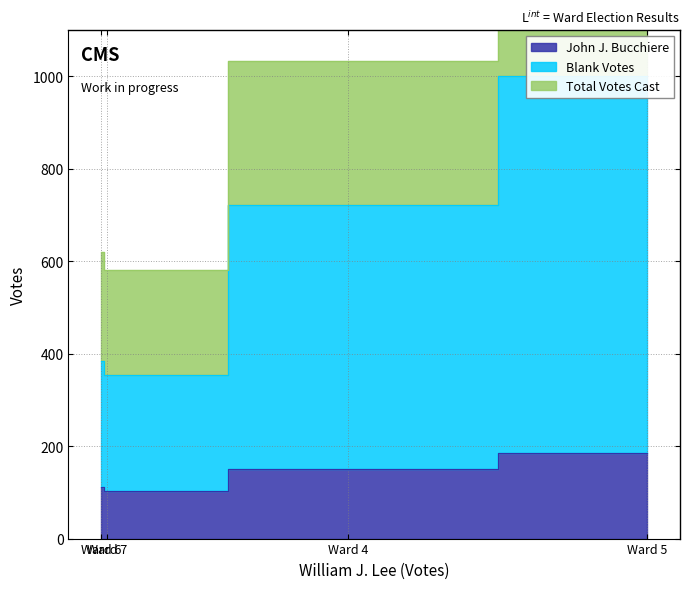

Reading right to left, list all the values displayed in this chart.

John J. Bucchiere: Ward 7=102	Ward 6=112	Ward 5=186	Ward 4=150
Blank Votes: Ward 7=253	Ward 6=272	Ward 5=816	Ward 4=572
Total Votes Cast: Ward 7=227	Ward 6=236	Ward 5=394	Ward 4=312